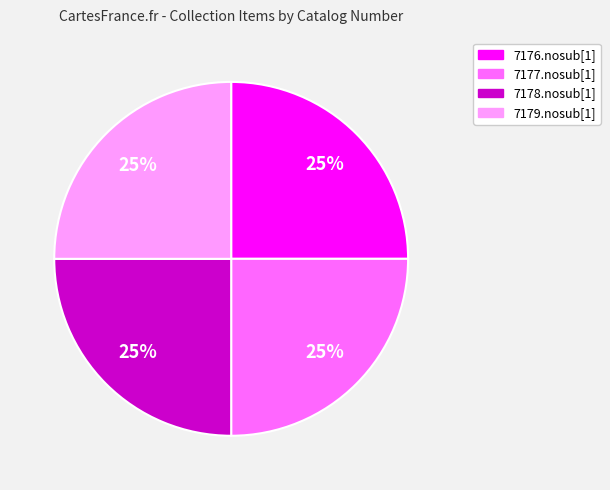

Is there a majority slice in this chart?

No